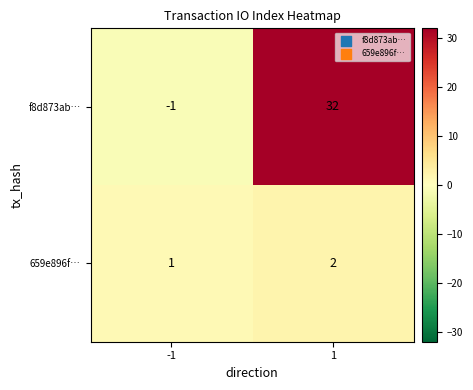

Reading left to right, extract all data points from this chart.

f8d873ab…: -1	32
659e896f…: 1	2